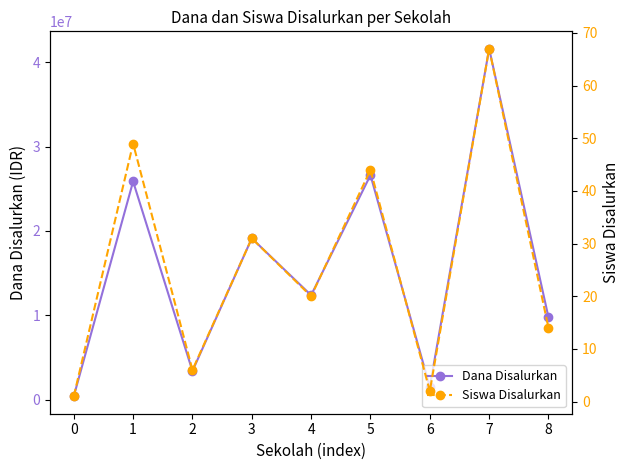

The value of Dana Disalurkan at 6 is 1500000. True or false?

True